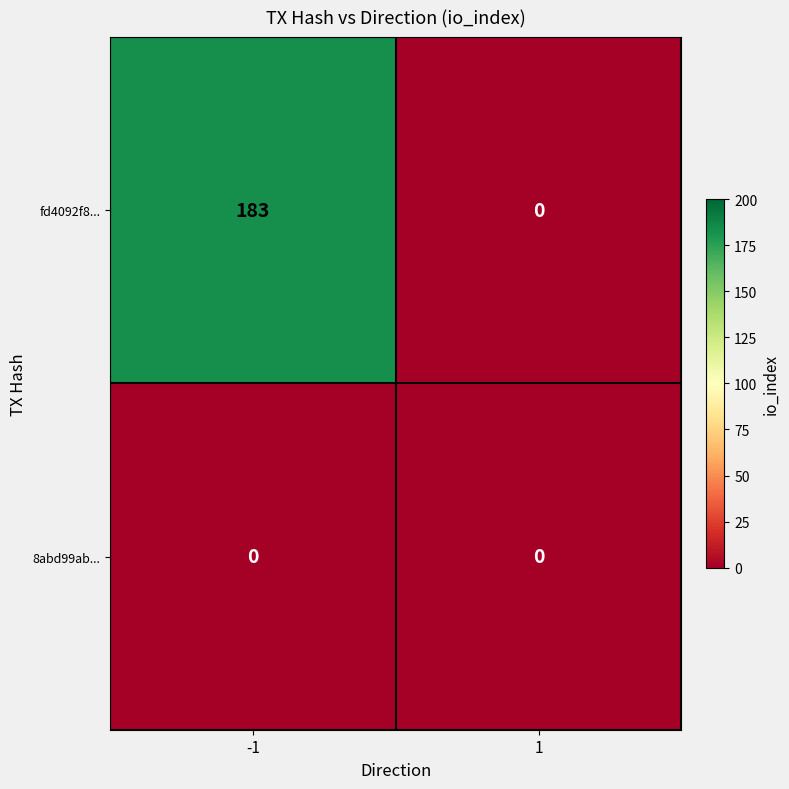

Which series has the largest range (max minus min)?

fd4092f8...